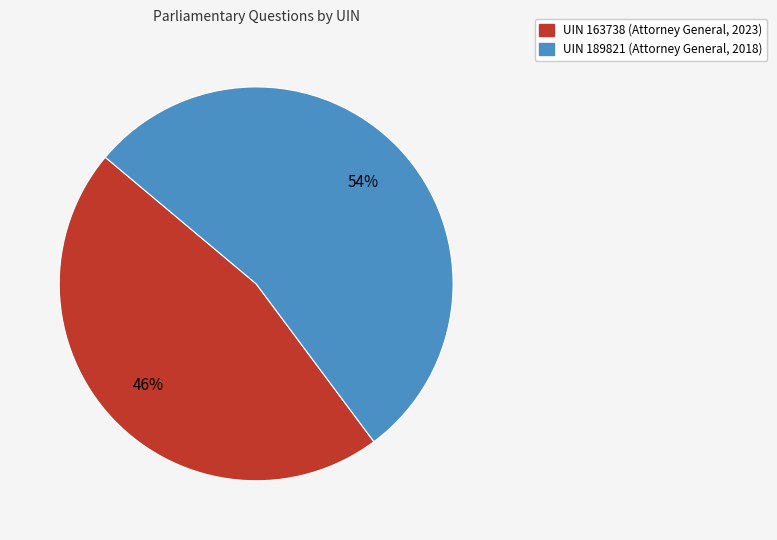

The UIN 163738 (Attorney General, 2023) slice represents 46% of the pie. True or false?

True